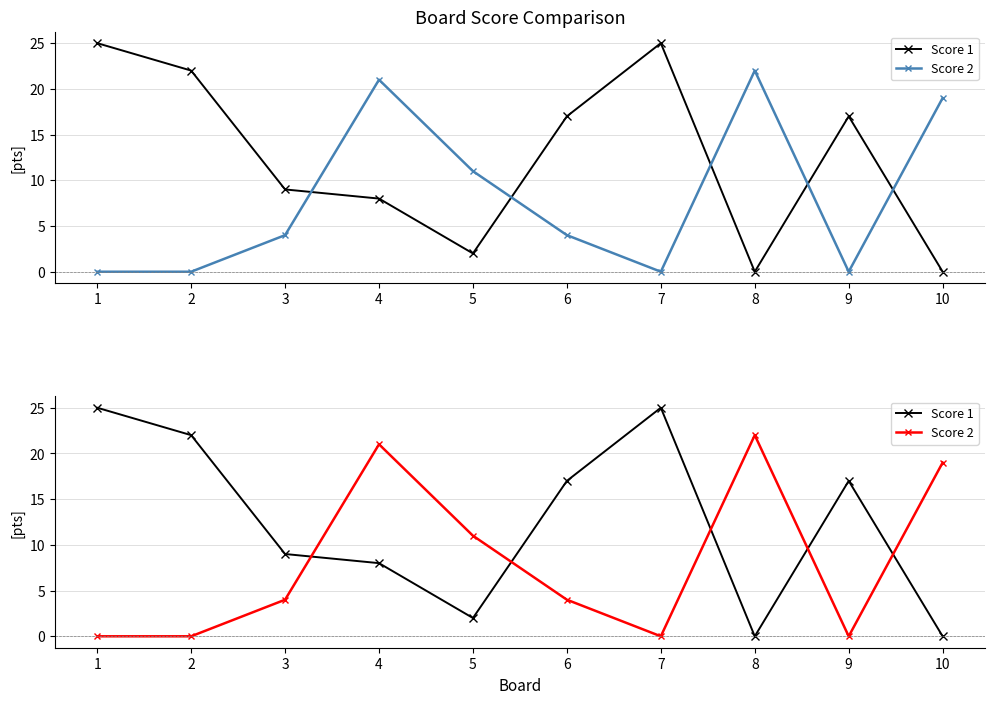

What is the value of the Score 2 point at the 5th from the left?

11